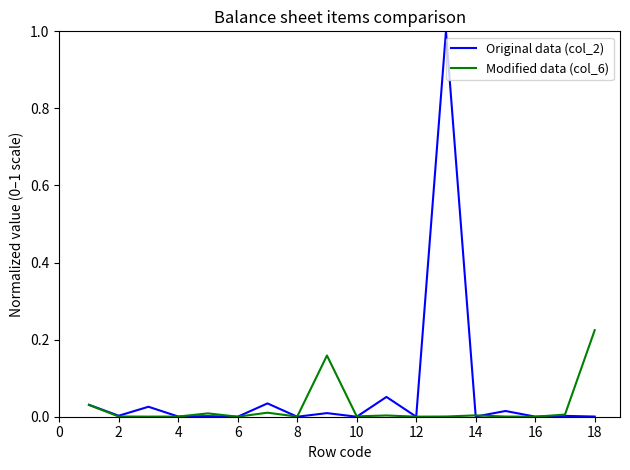

Which series ends up on top after the final intersection of Modified data (col_6) and Original data (col_2)?

Modified data (col_6)